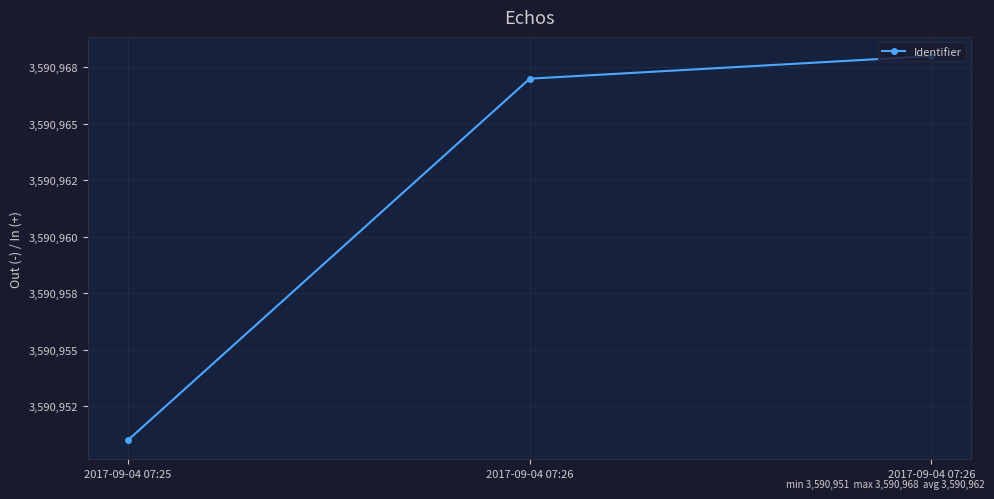

What is the greatest value displayed?

3590968